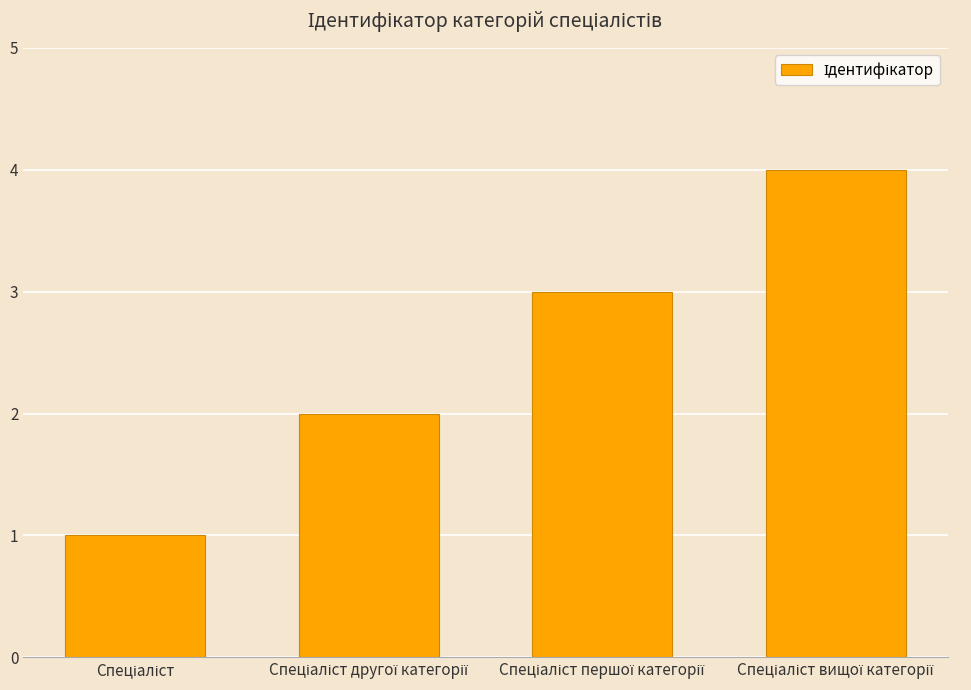

What is the difference between the maximum and minimum values?

3